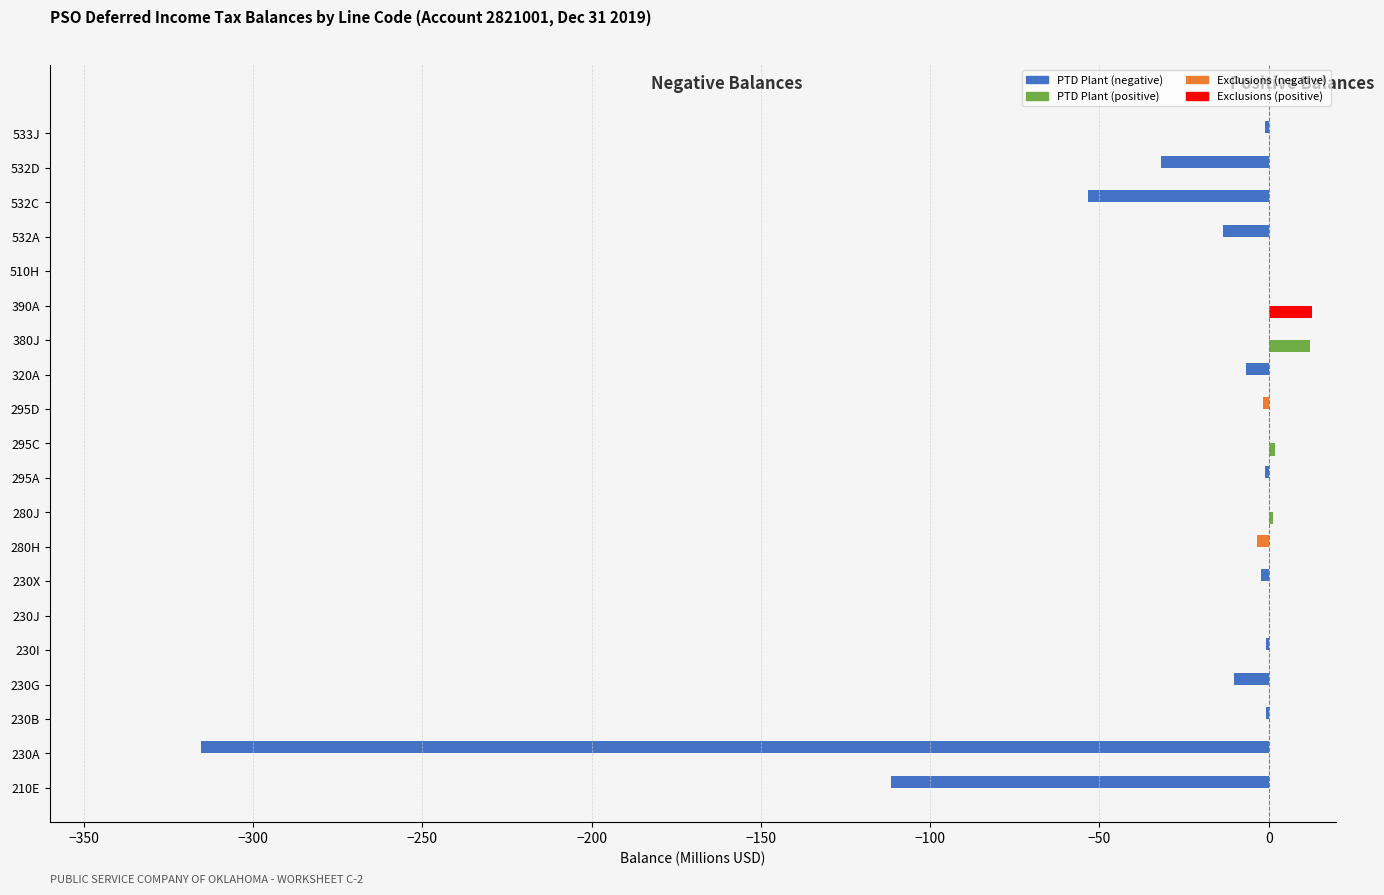

How many groups of bars are there?

20